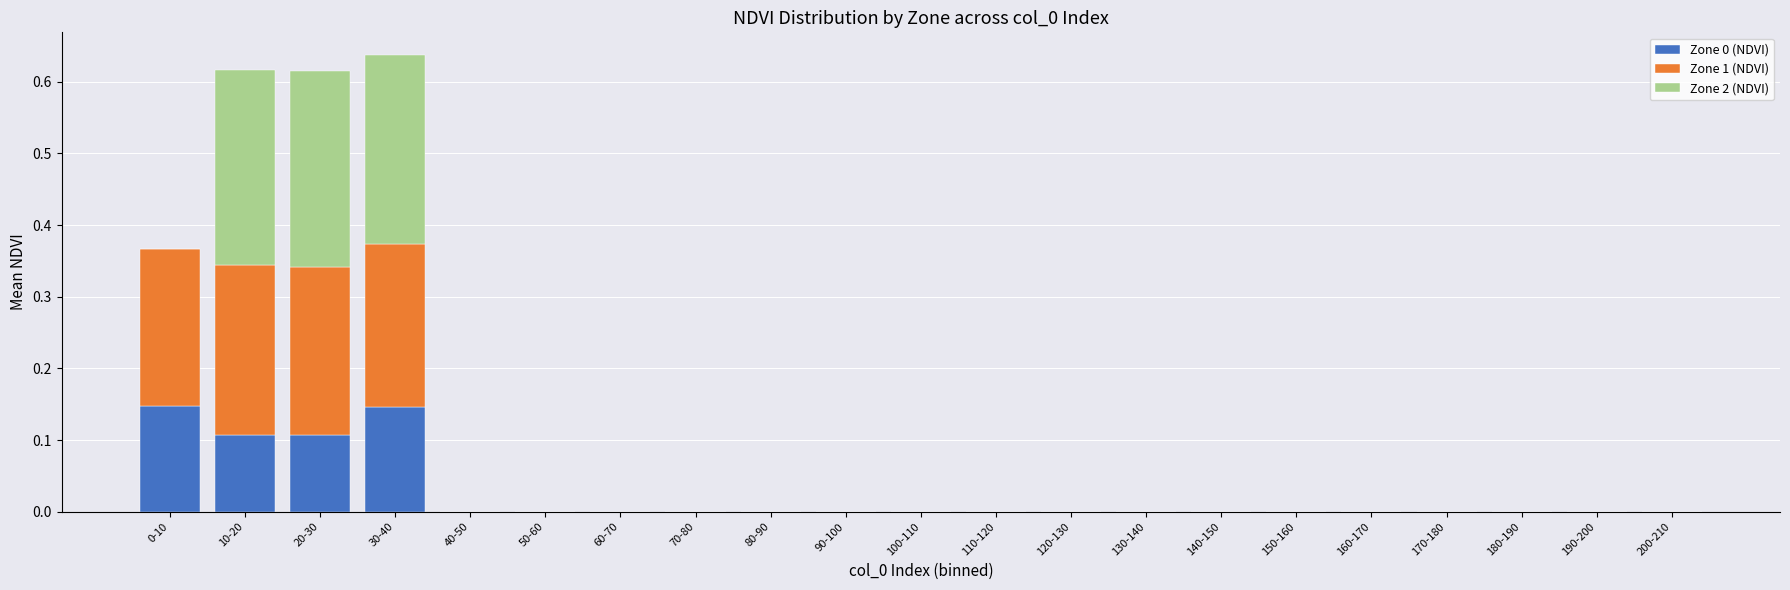

Is it true that Zone 0 (NDVI) equals 0.0 at 150-160?

True